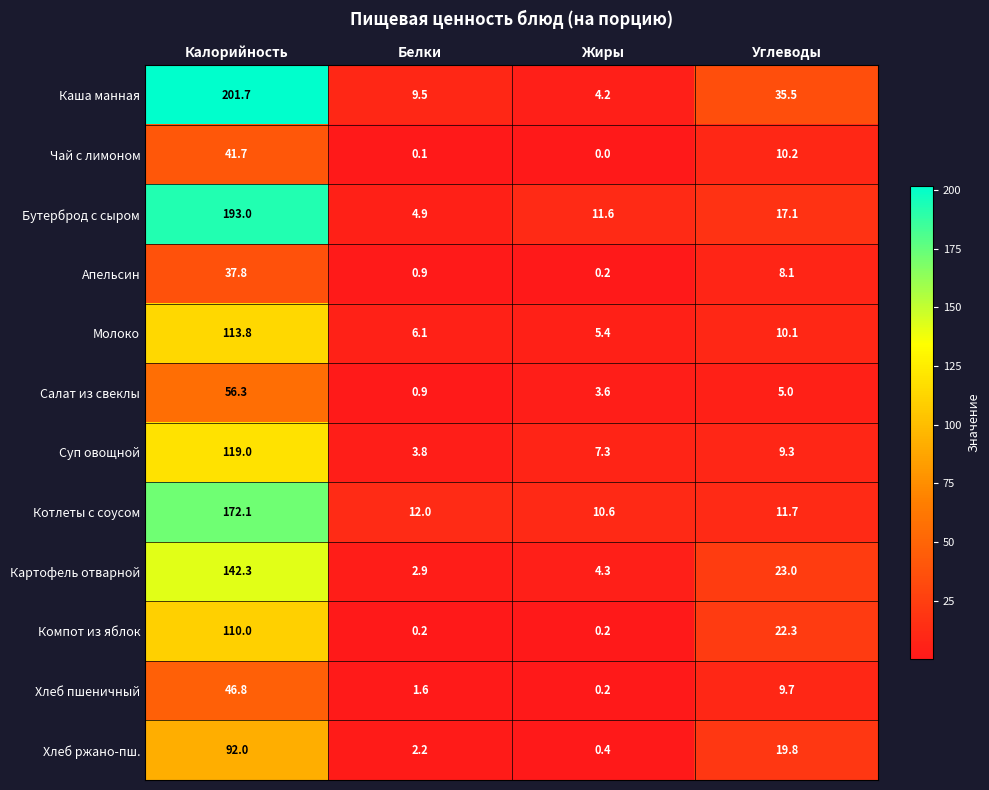

What is the sum of the Каша манная values at Жиры and Белки?

13.7